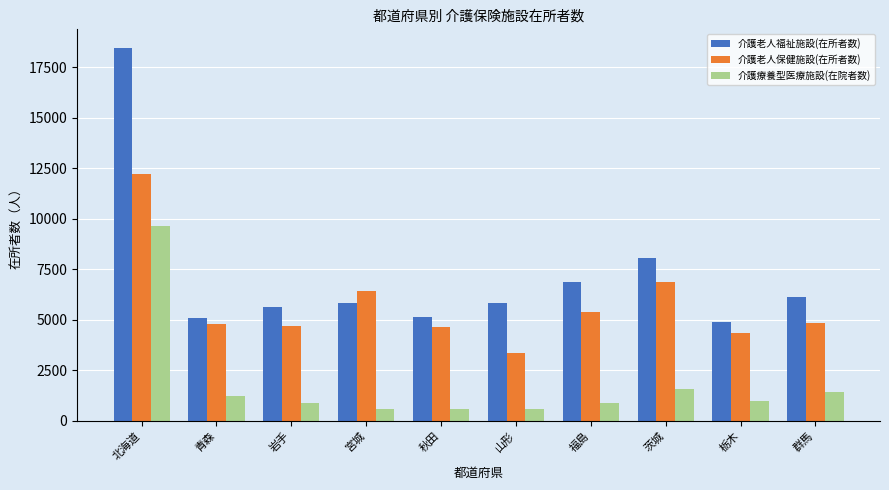

List the series in order of their overall mean, highest first.

介護老人福祉施設(在所者数), 介護老人保健施設(在所者数), 介護療養型医療施設(在院者数)